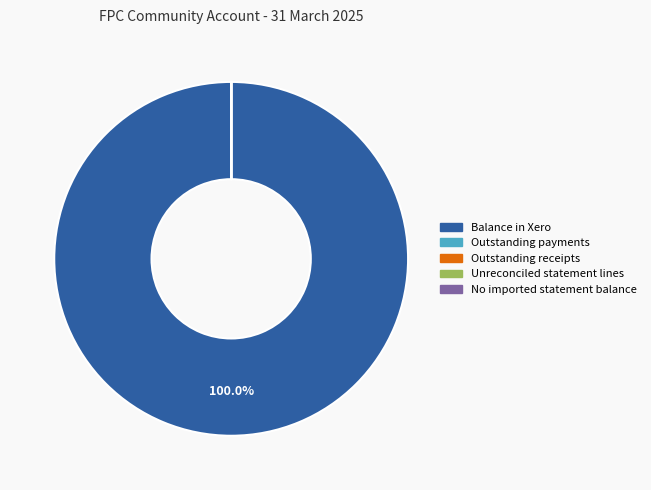

To the nearest percent, what is the difference between the largest and smallest slice percentages?

100%